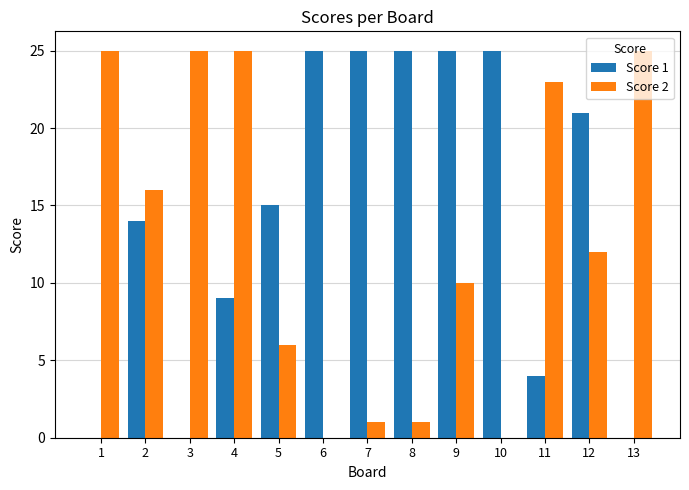

What is the maximum value for Score 2?

25